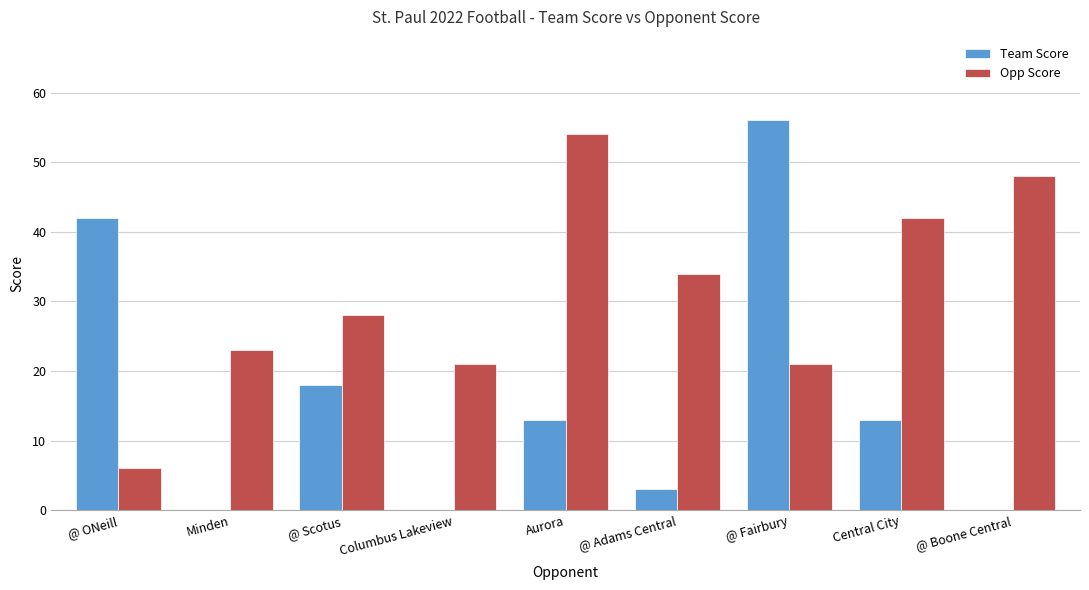

What are all the series names shown in the legend?

Team Score, Opp Score